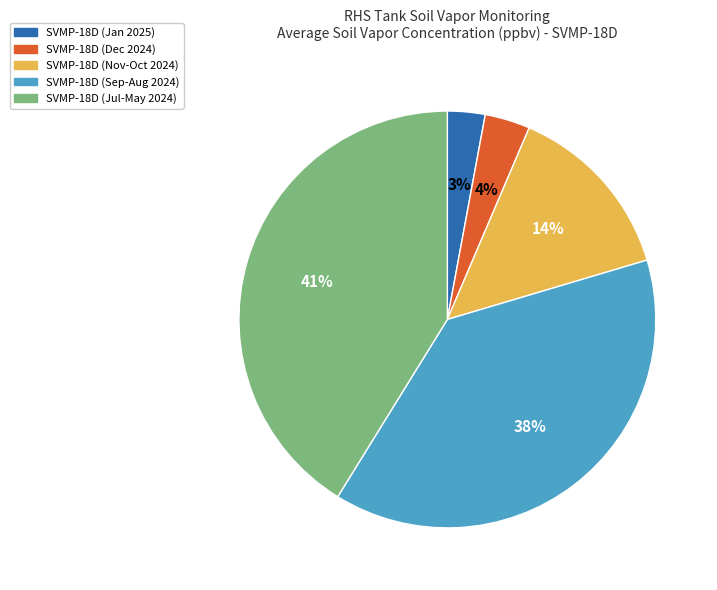

Is there any slice that represents more than half of the pie?

No